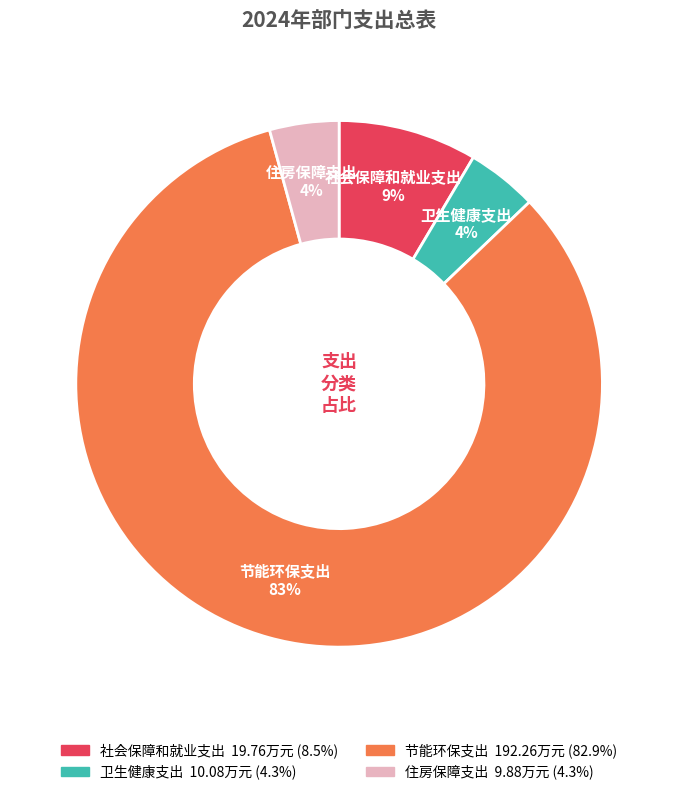

The 社会保障和就业支出 slice represents 17% of the pie. True or false?

False